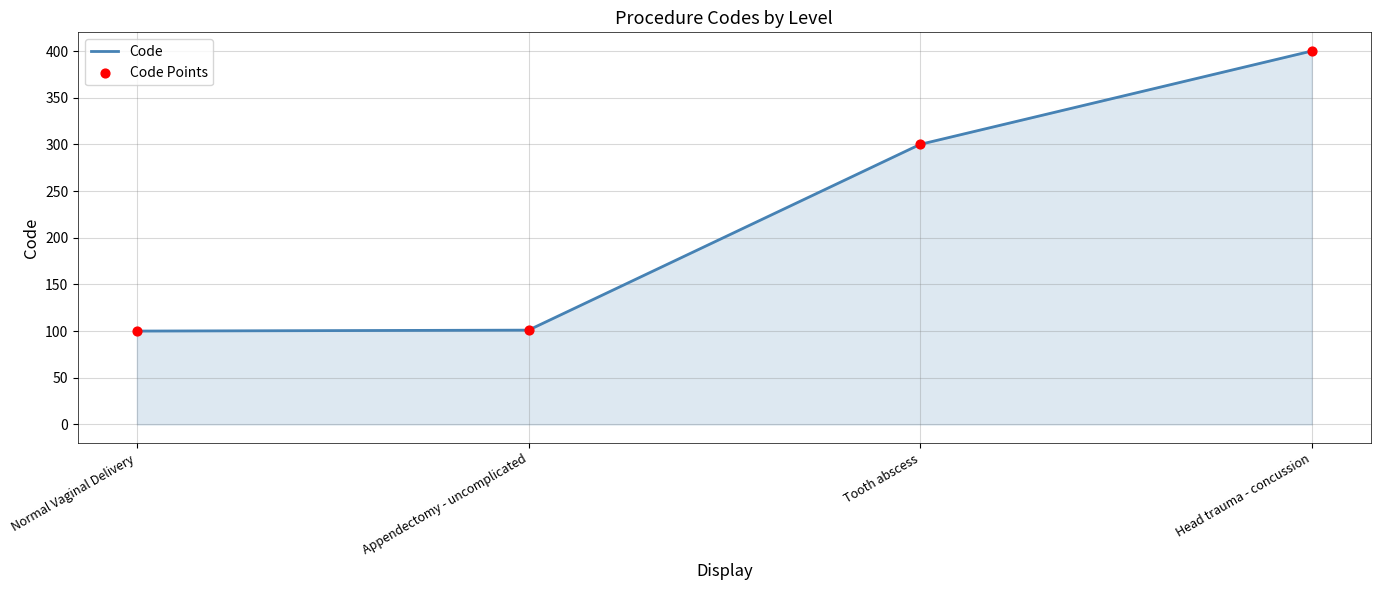

The chart shows a value of 100 at Normal Vaginal Delivery. True or false?

True